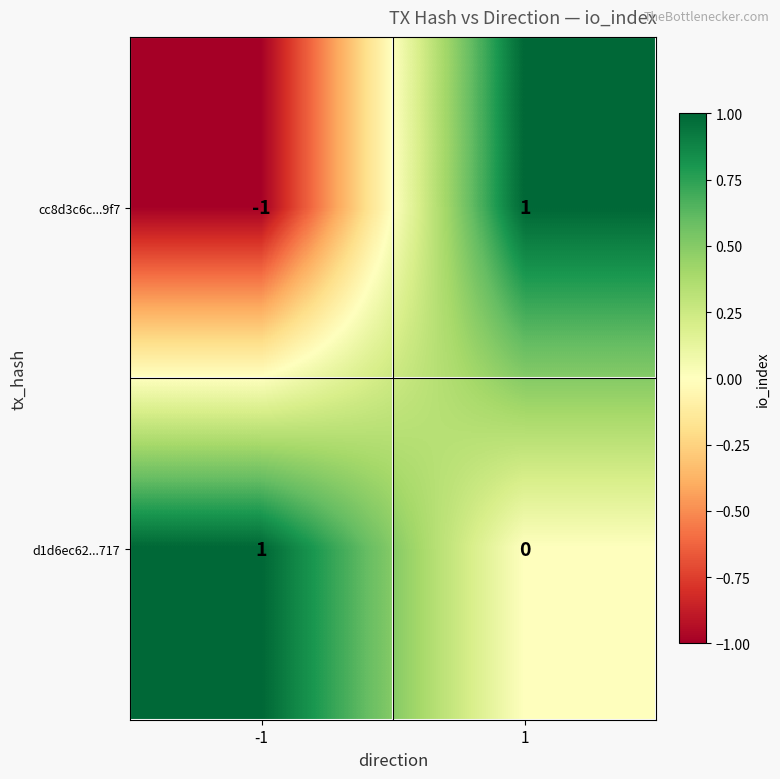

Which series has the widest spread of values?

cc8d3c6c...9f7